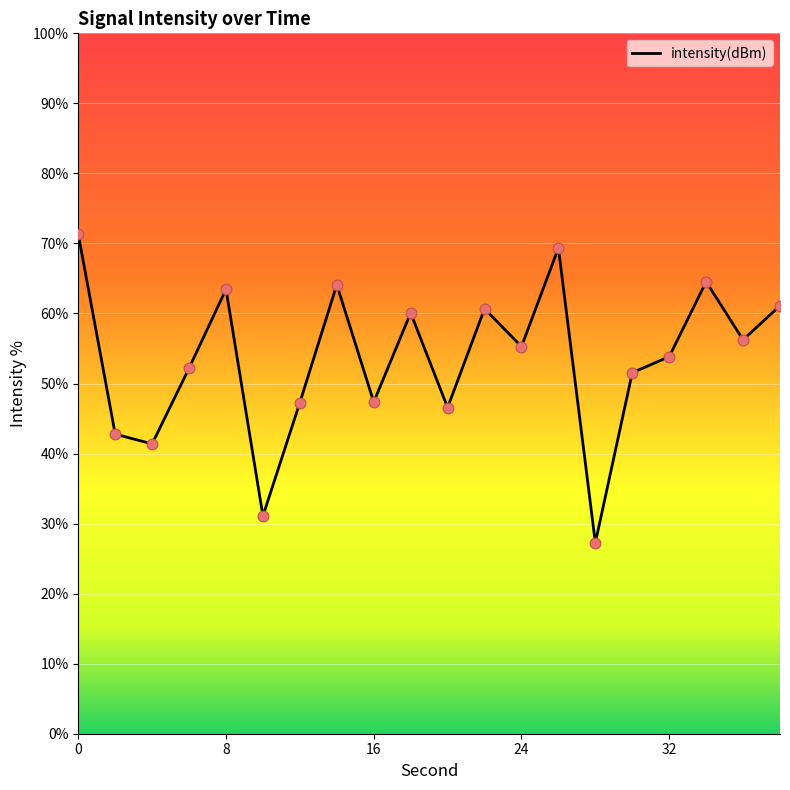

What is the minimum value shown in the chart?

27.3